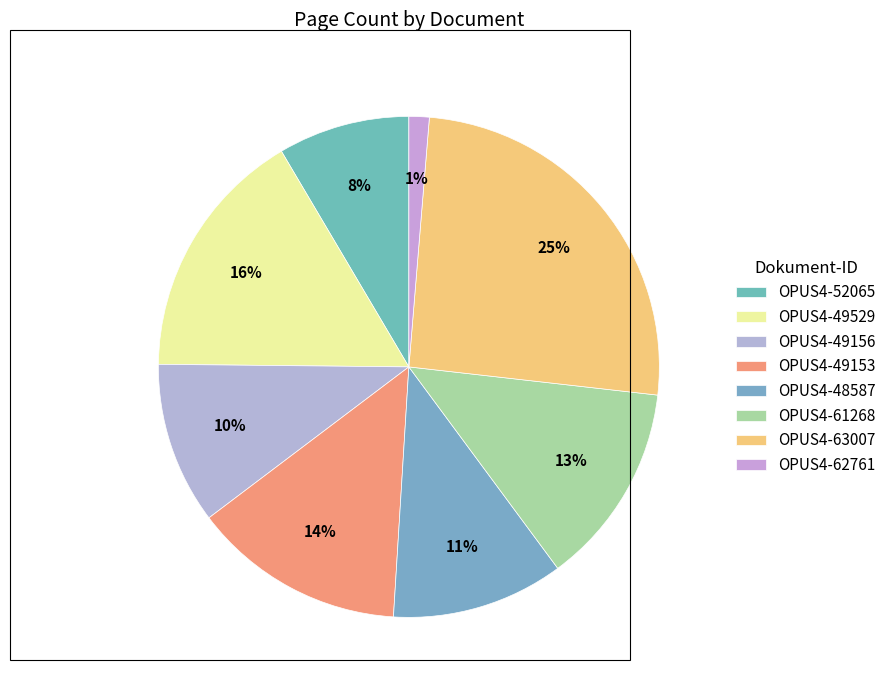

How many slices are in this pie chart?

8